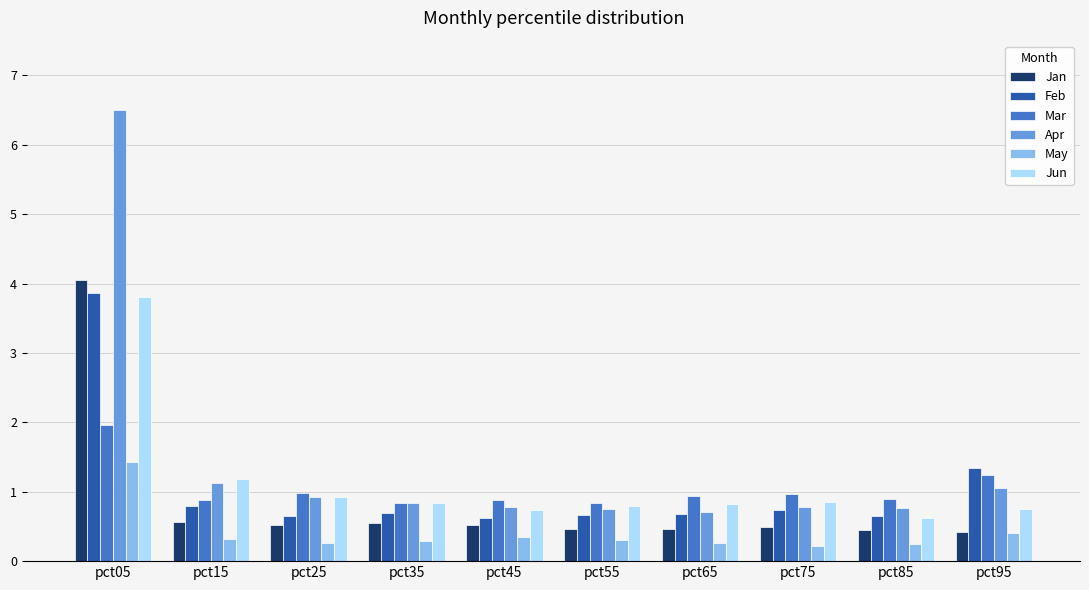

At which label does Mar reach its peak?

pct05